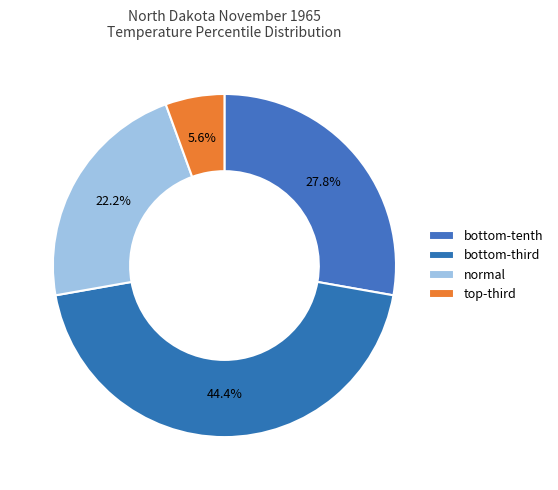

Count the number of slices in the pie.

4